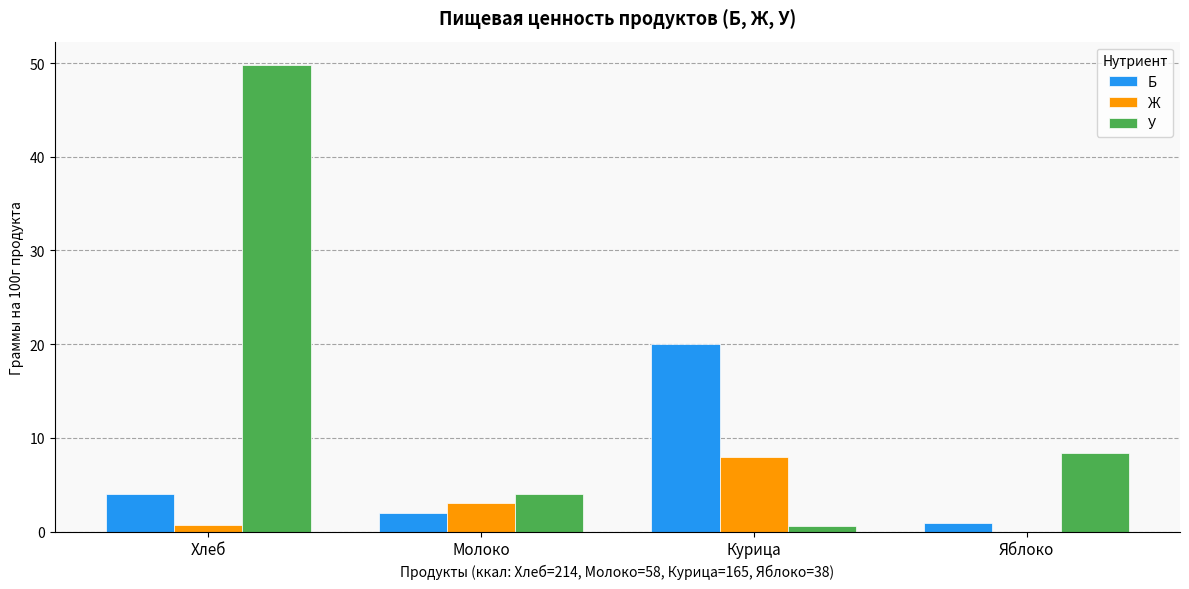

What is the total value across all series at Хлеб?

54.5